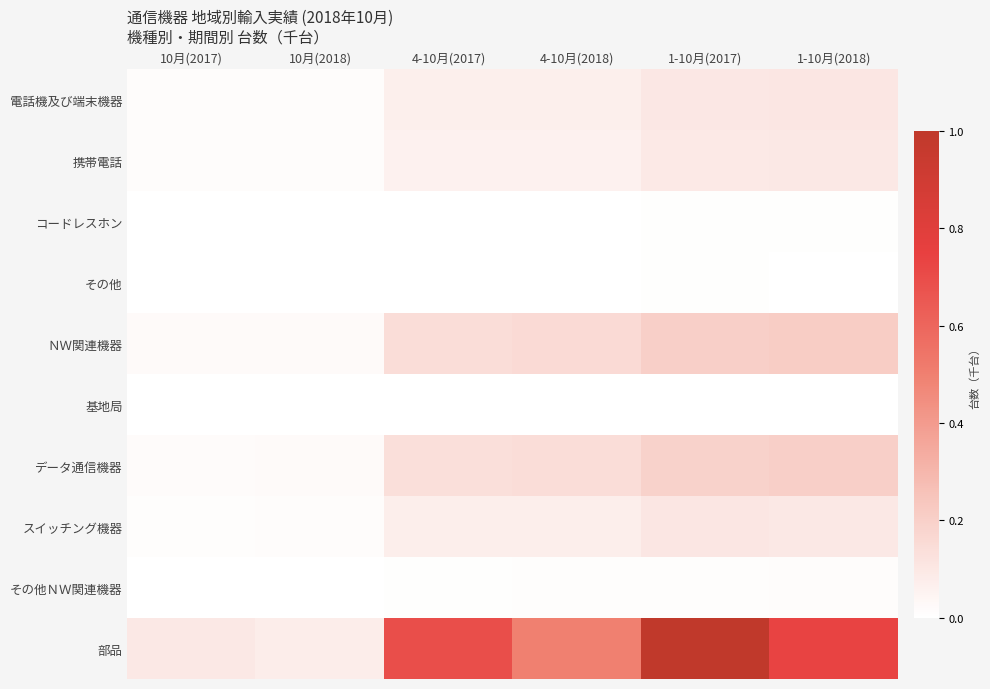

At 10月(2017), list the series in order from smallest to largest.

基地局, その他, コードレスホン, その他ＮＷ関連機器, スイッチング機器, 携帯電話, 電話機及び端末機器, データ通信機器, ＮＷ関連機器, 部品